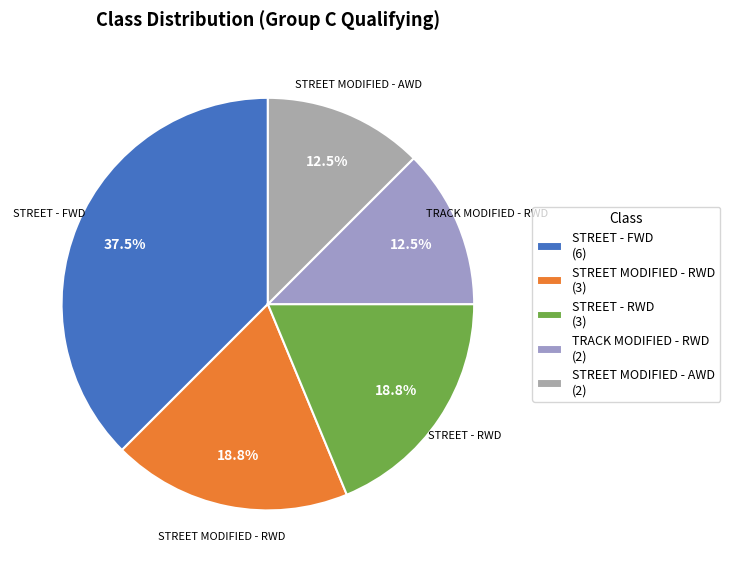

Which slice is the largest?

STREET - FWD